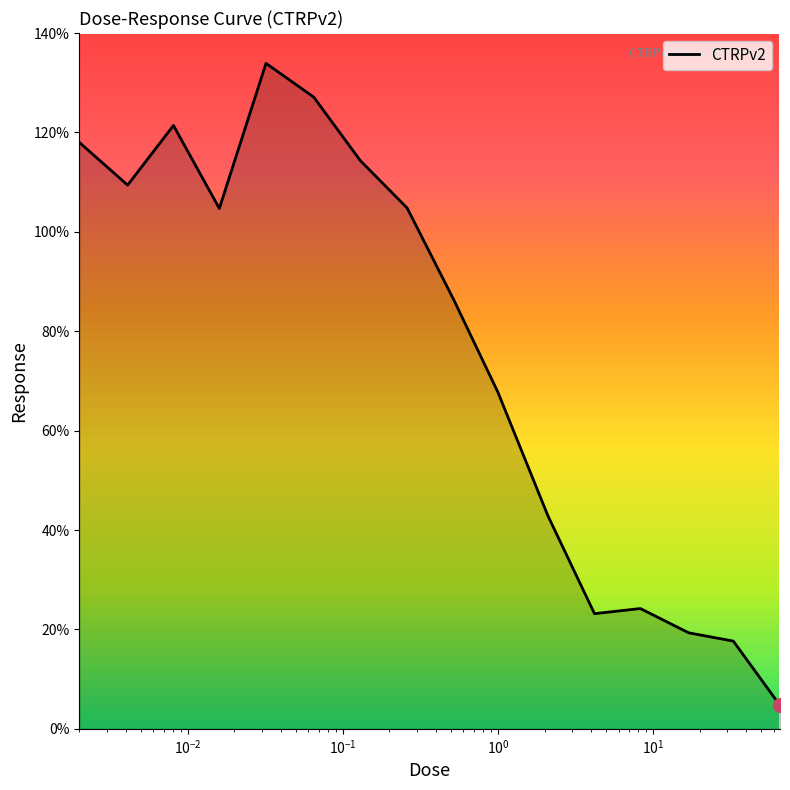

What is the minimum value shown in the chart?

4.7